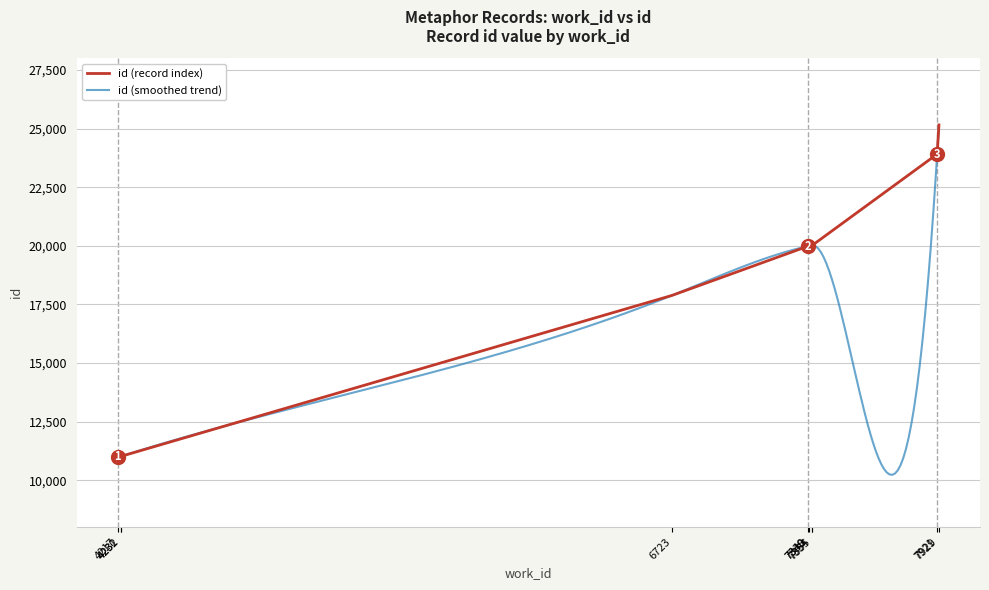

Reading left to right, list all the values displayed in this chart.

4217=10993	4231=11016	4232=11019	6723=17885	7338=19986	7340=19990	7354=20009	7355=20011	7921=23913	7929=25155